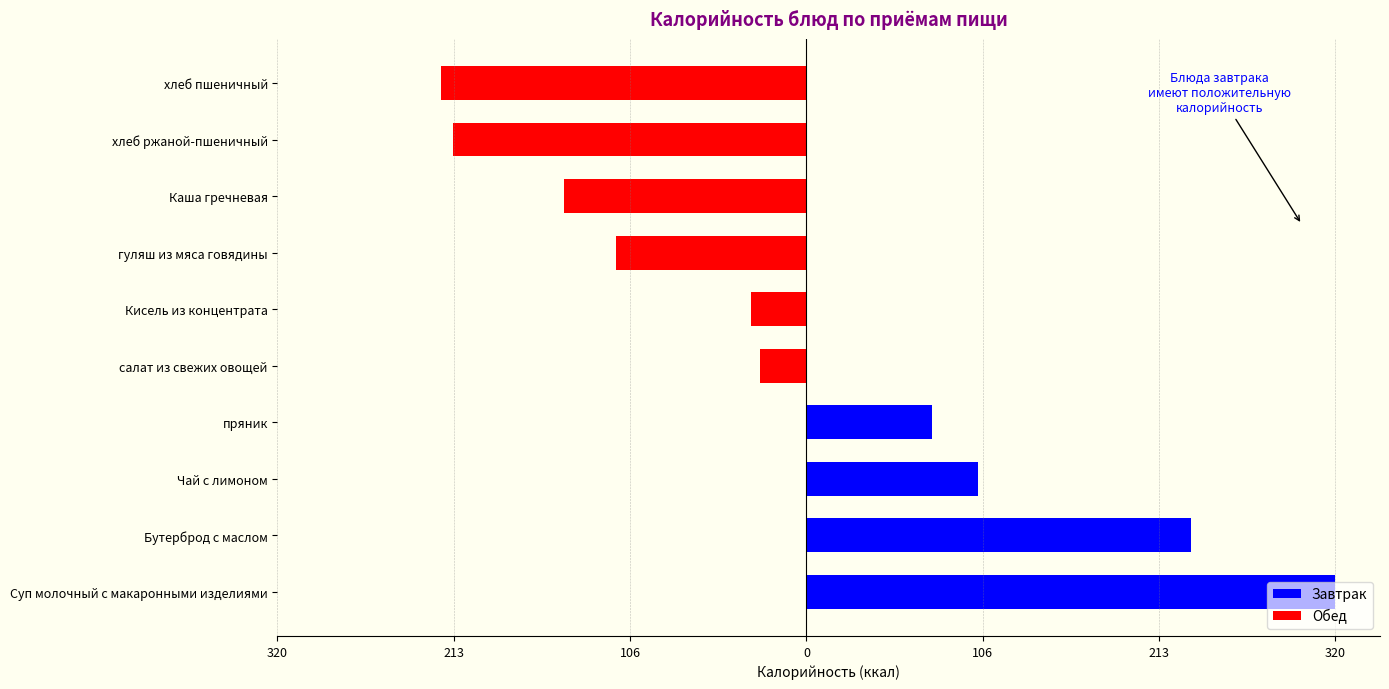

Does the chart contain any negative values?

Yes